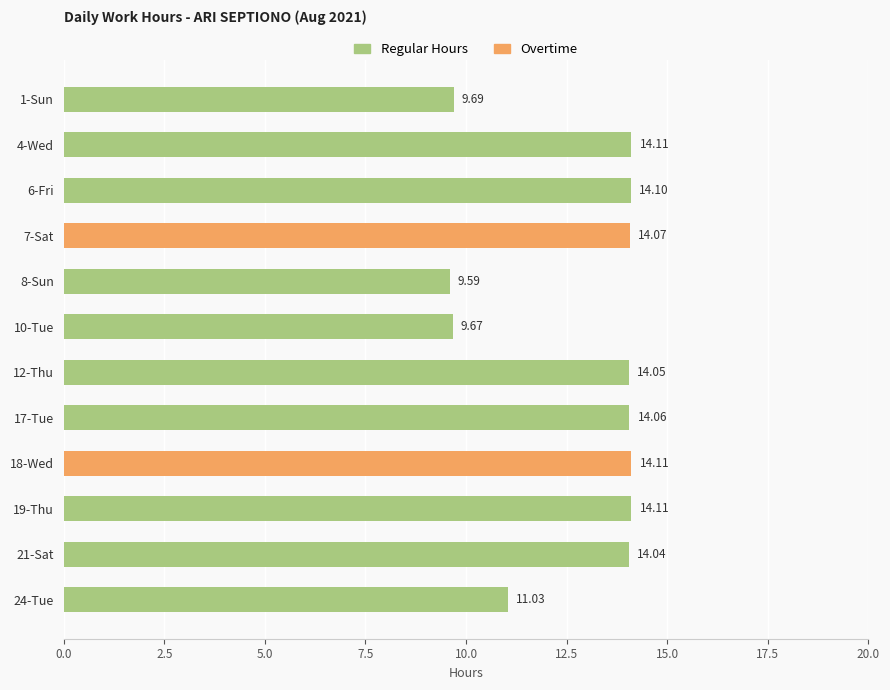

List the series in order of their peak value, highest first.

Regular Hours, Overtime